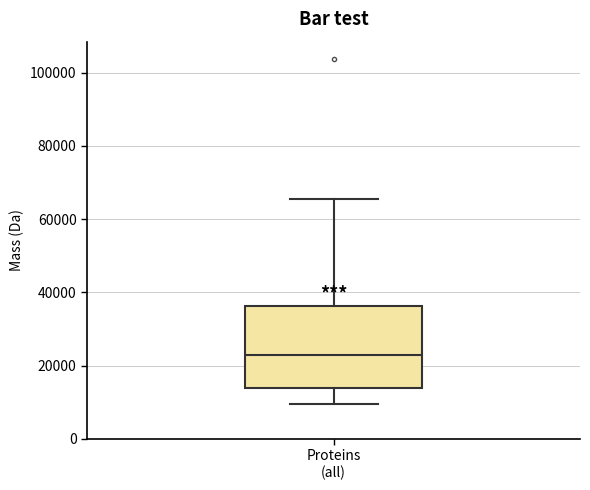

Transcribe this box plot: give where the median line is, the range the box spans, and where the two whiskers end, as read against the y-axis. The values are not printed on the chart, so give them approximately, as read against the axis.

median 22000, box 14000 to 36000, whiskers 10000 to 66000